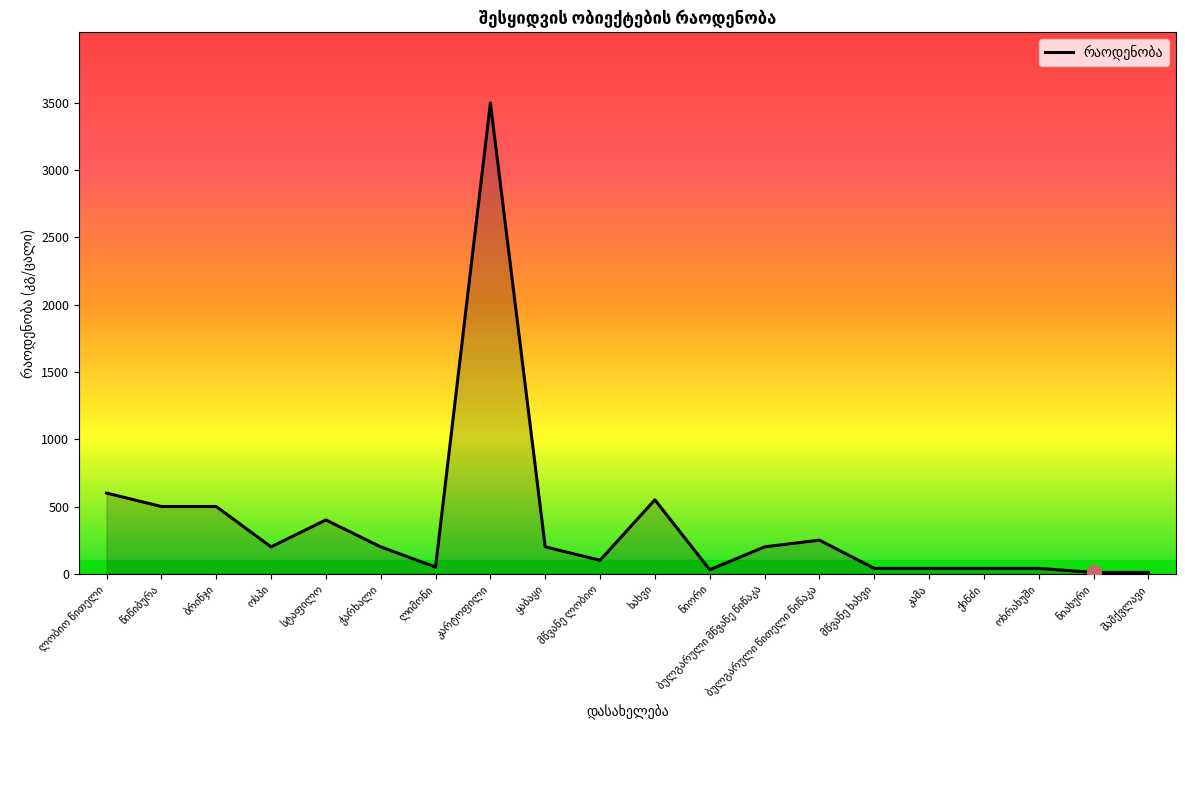

What is the maximum value shown in the chart?

3500